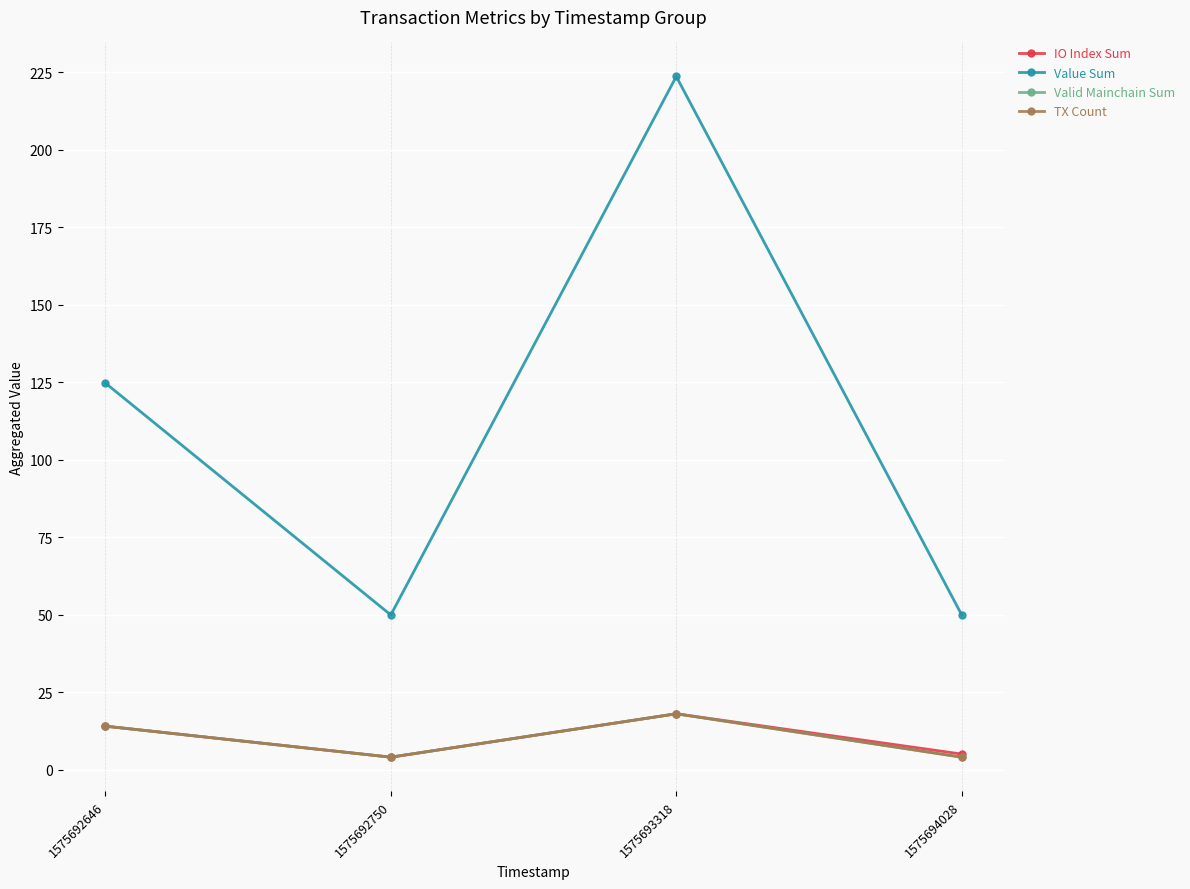

How many lines are shown in the chart?

4